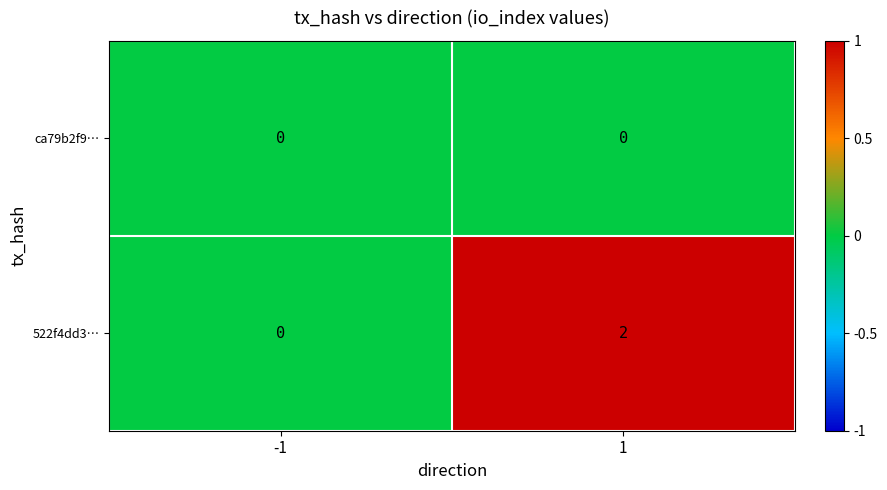

Reading left to right, extract all data points from this chart.

ca79b2f9…: -1=0	1=0
522f4dd3…: -1=0	1=2